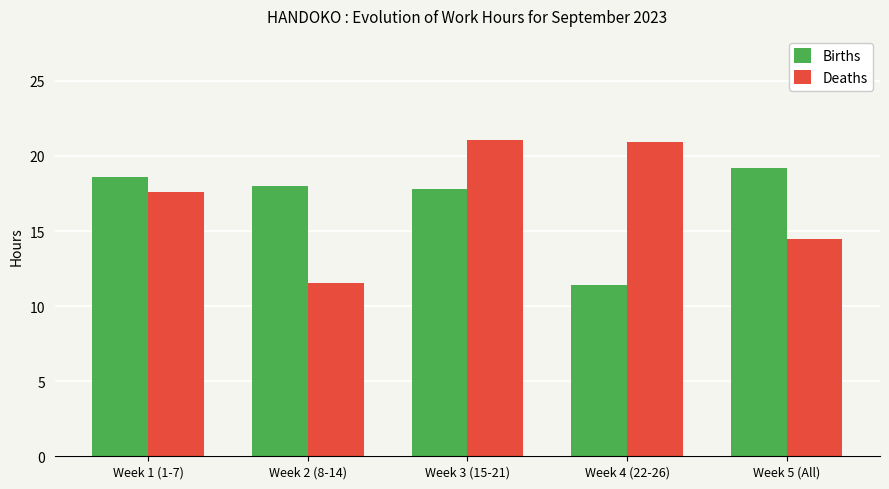

What are all the series names shown in the legend?

Births, Deaths